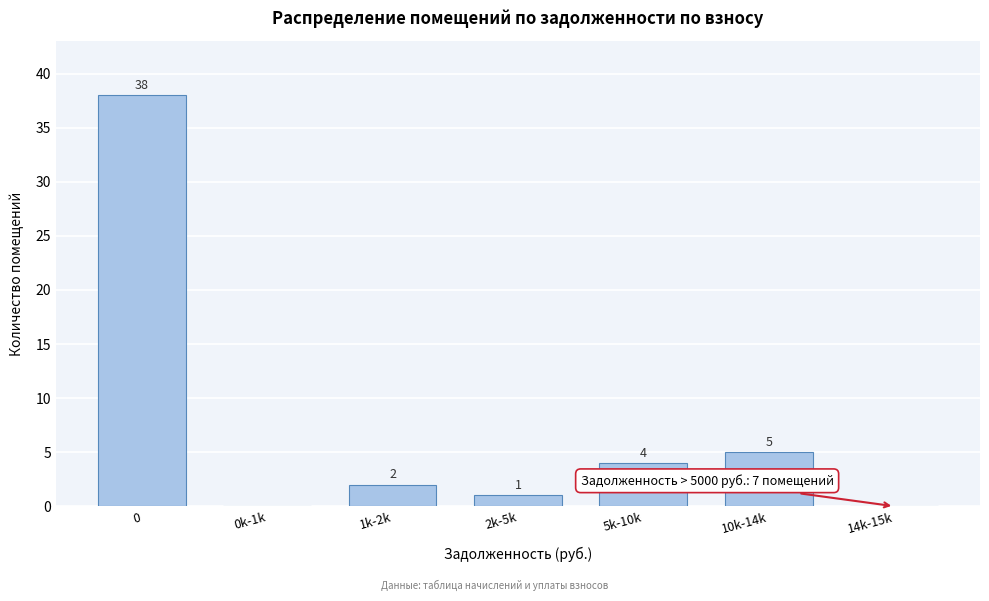

Reading right to left, list all the values displayed in this chart.

14k-15k=0	10k-14k=5	5k-10k=4	2k-5k=1	1k-2k=2	0k-1k=0	0=38